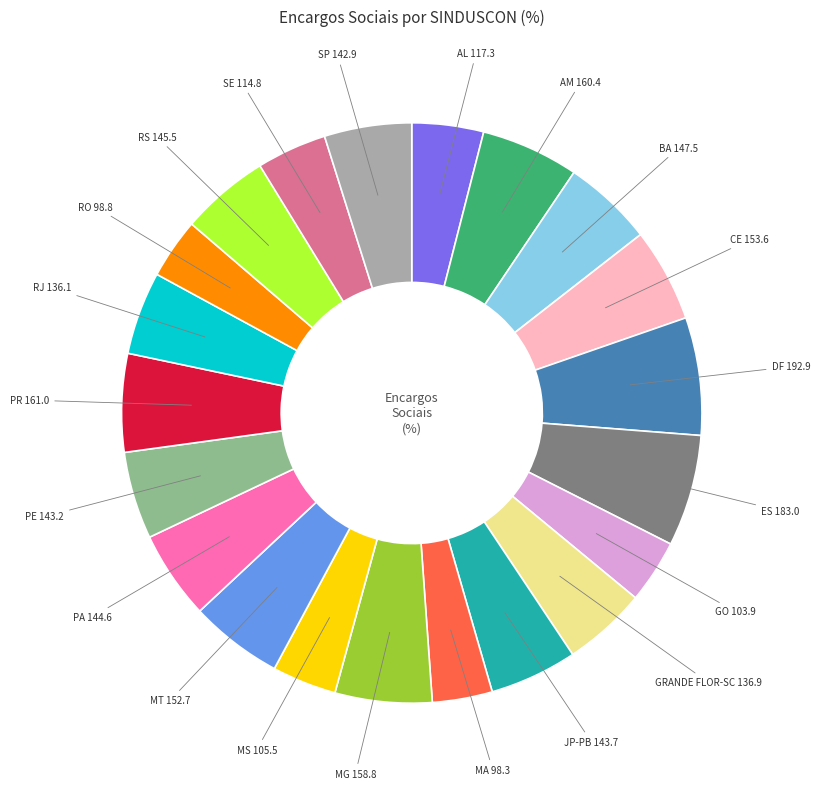

Is there any slice that represents more than half of the pie?

No